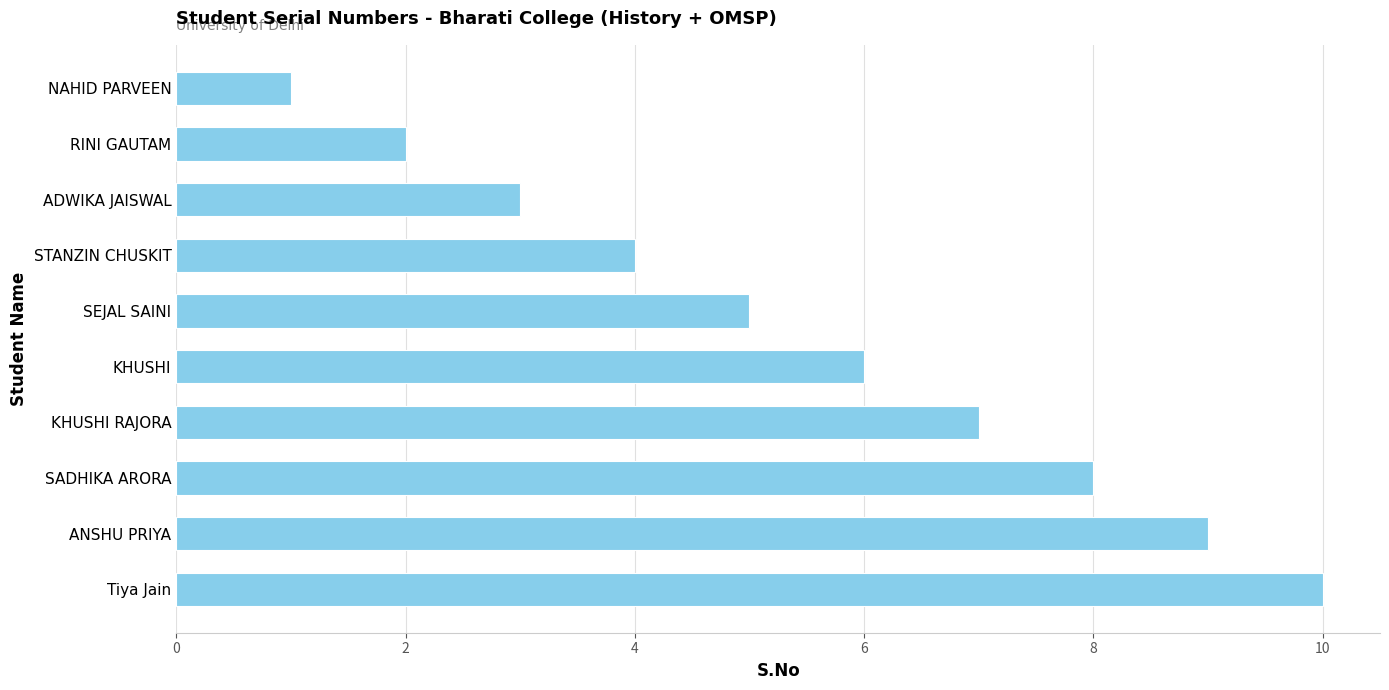

How many values are between 3 and 8?

6